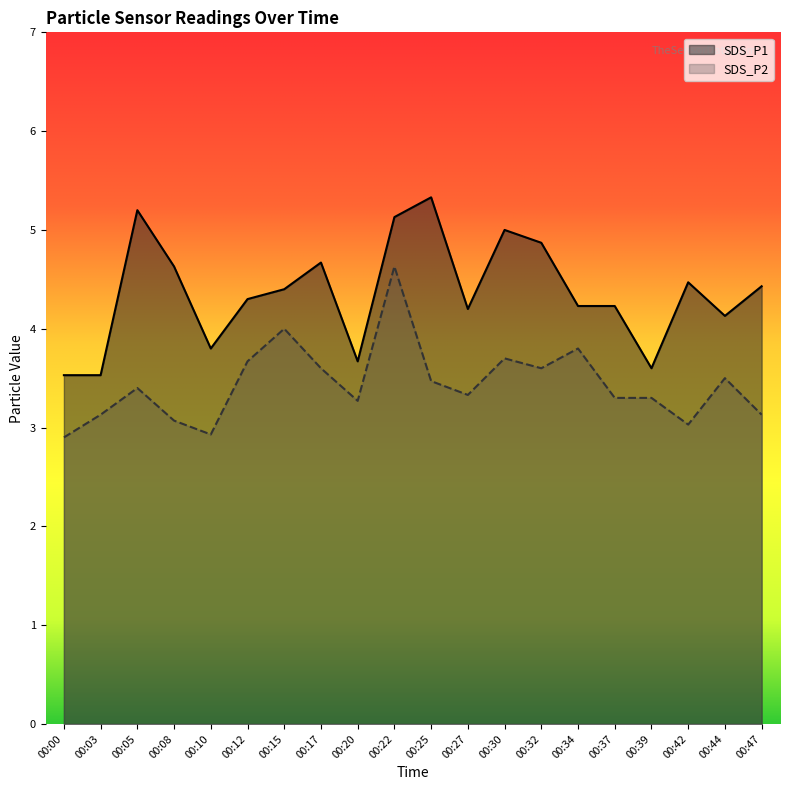

What is the difference between the second highest and minimum values in the SDS_P1 series?

1.7